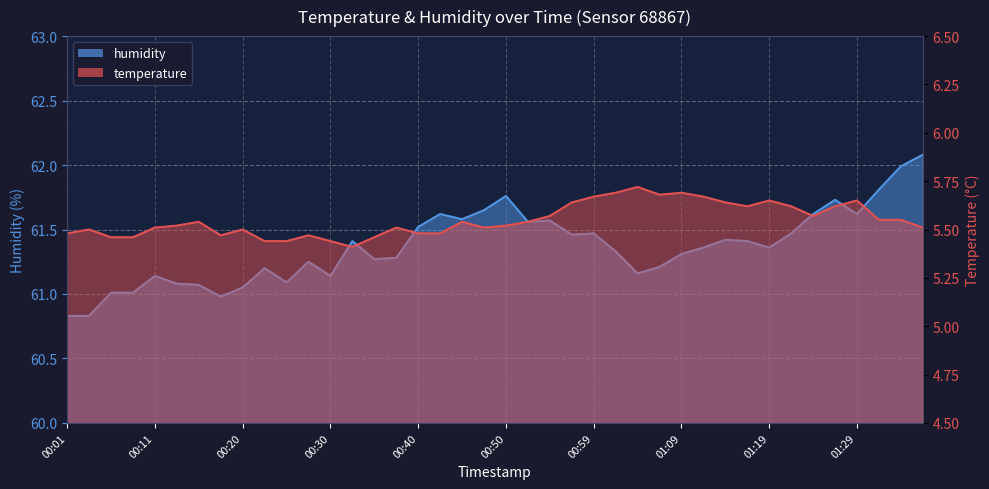

What is the label of the 29th point from the right?

00:28